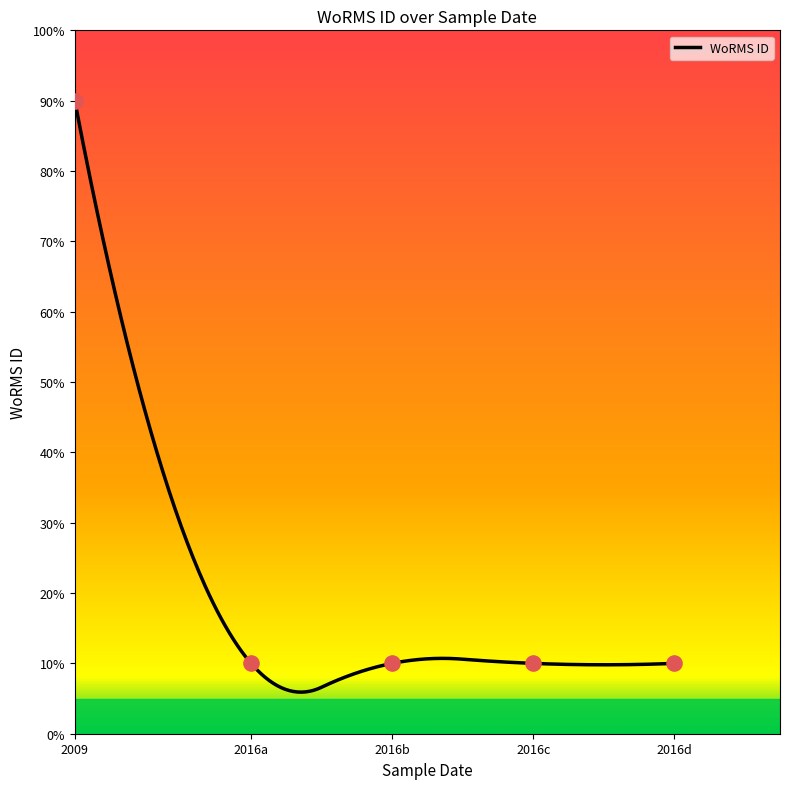

What is the ratio of the value at 2016a to the value at 2009?

0.1